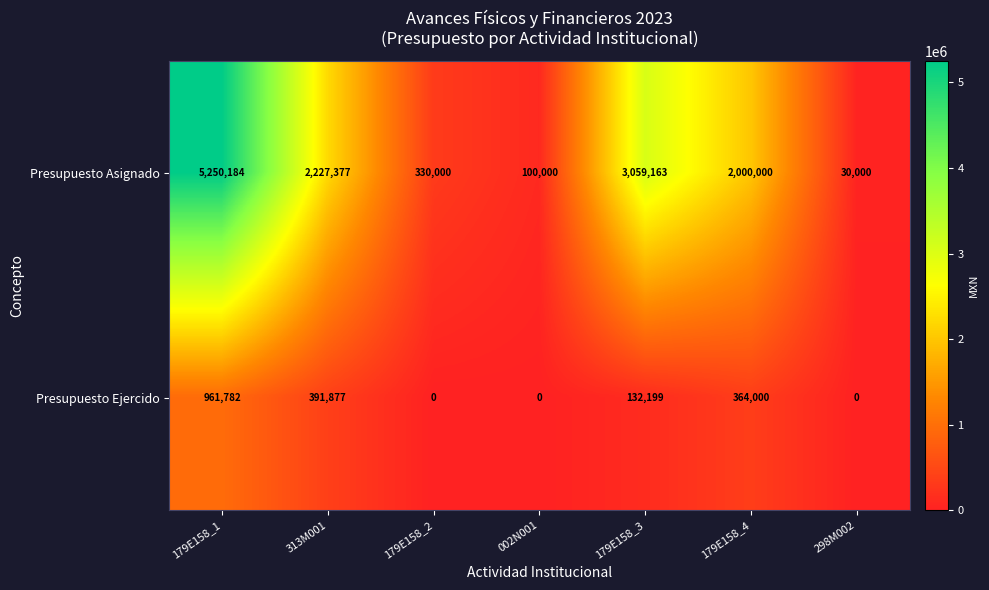

What is the sum of all Presupuesto Asignado values?

12996724